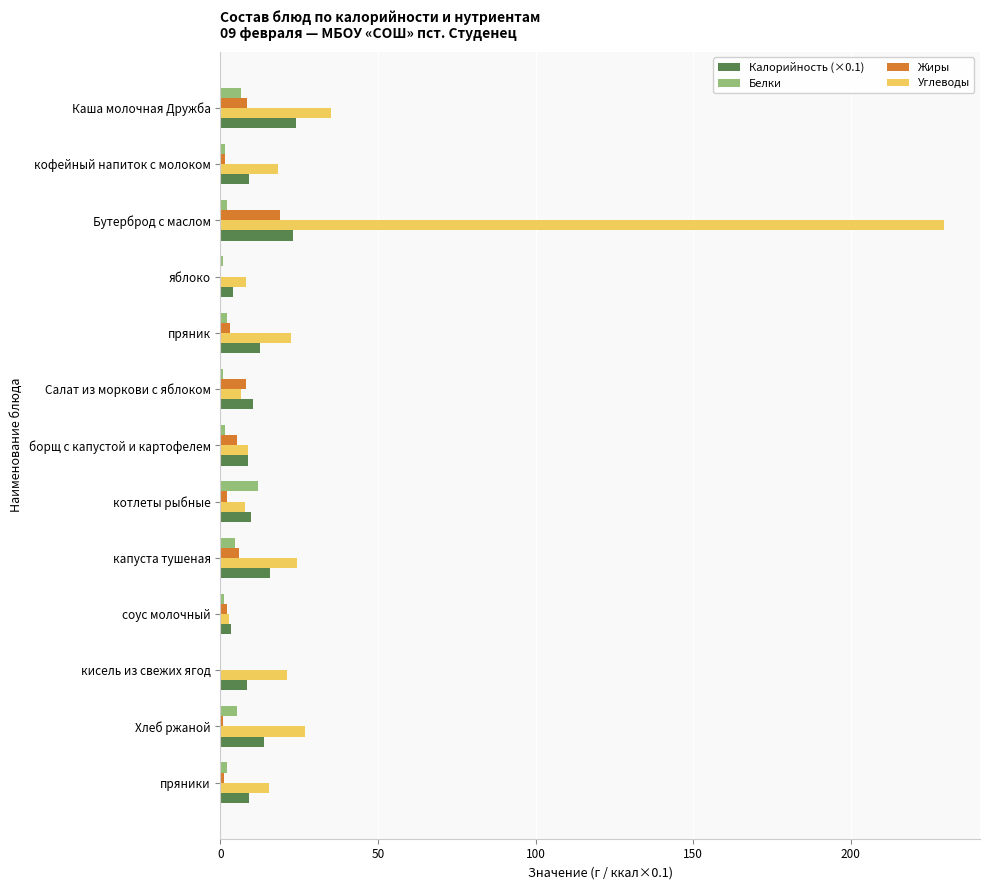

True or false: Калорийность (×0.1) has a value of 9.2 at пряники.

True